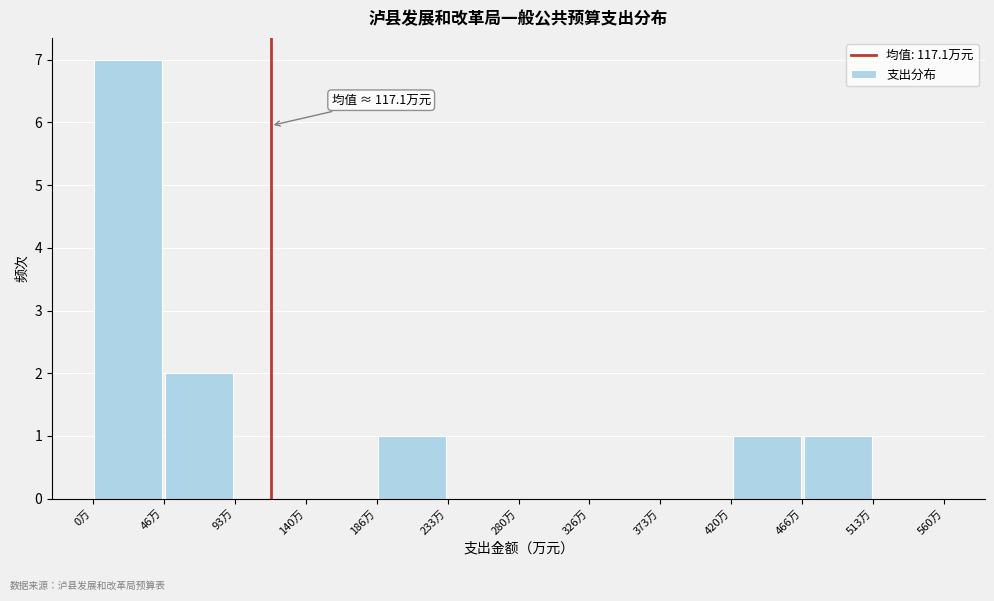

Which range on the x-axis has the tallest bar?

0 to 45